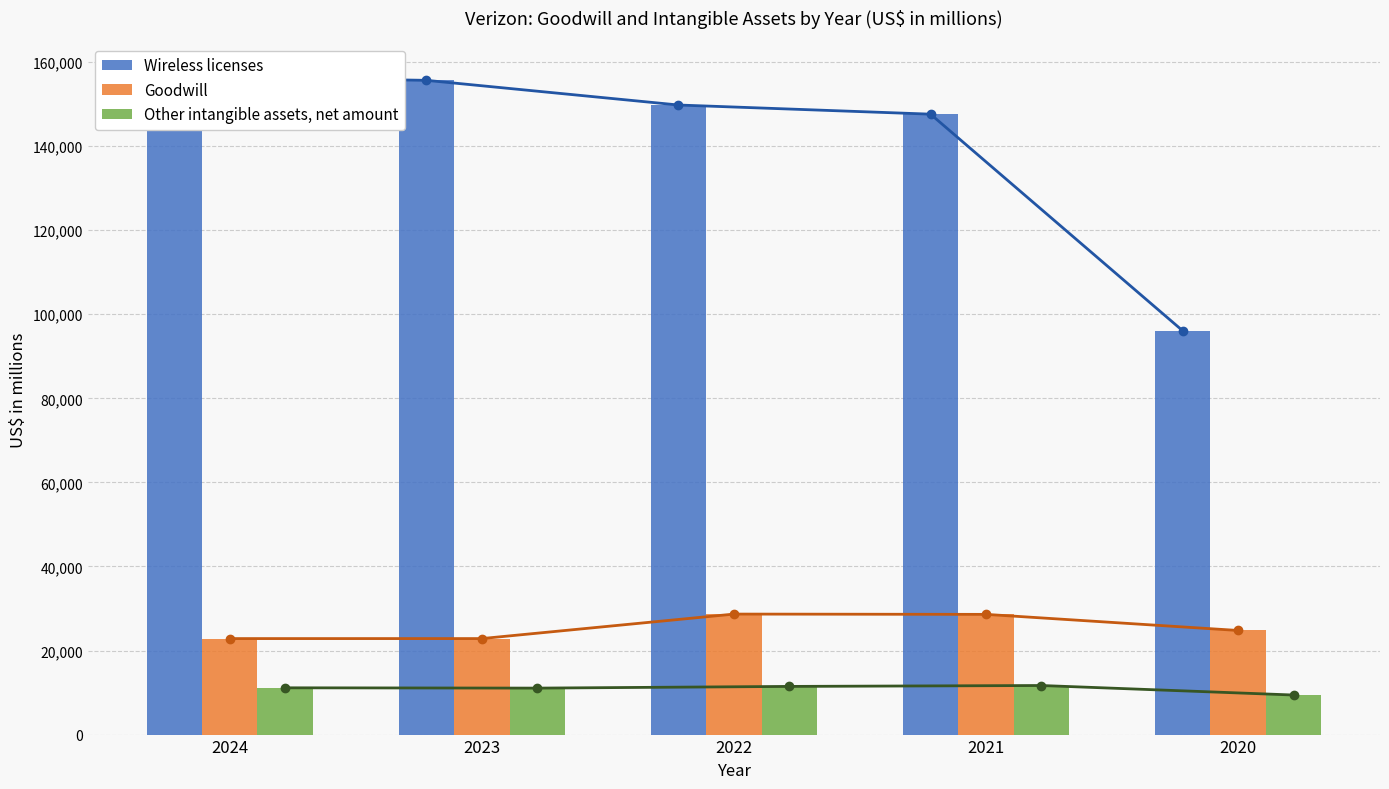

Where is Goodwill nearest to the value 25756?

2020